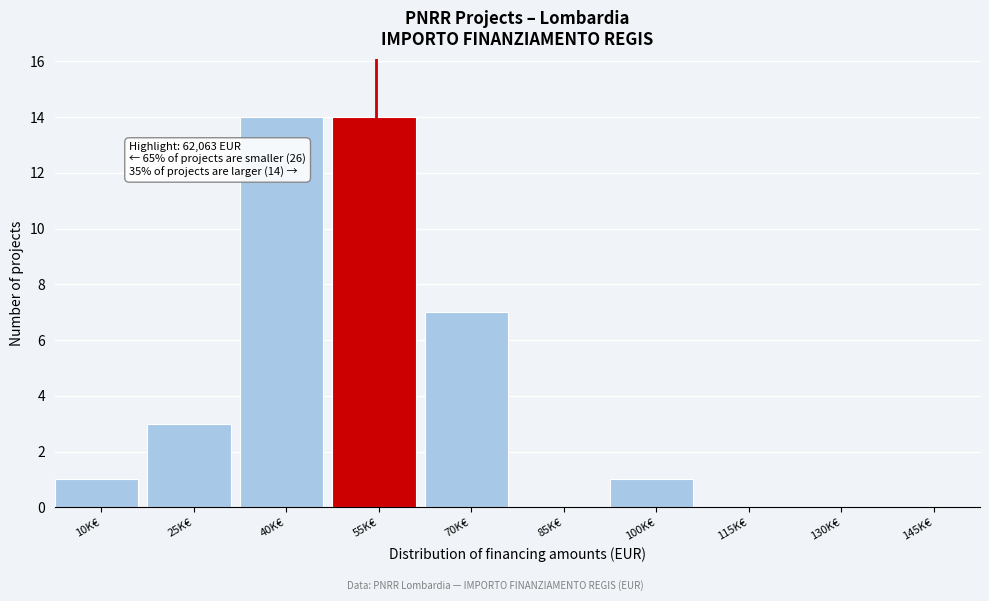

Reading left to right, extract all data points from this chart.

10K€=1	25K€=3	40K€=14	55K€=14	70K€=7	85K€=0	100K€=1	115K€=0	130K€=0	145K€=0